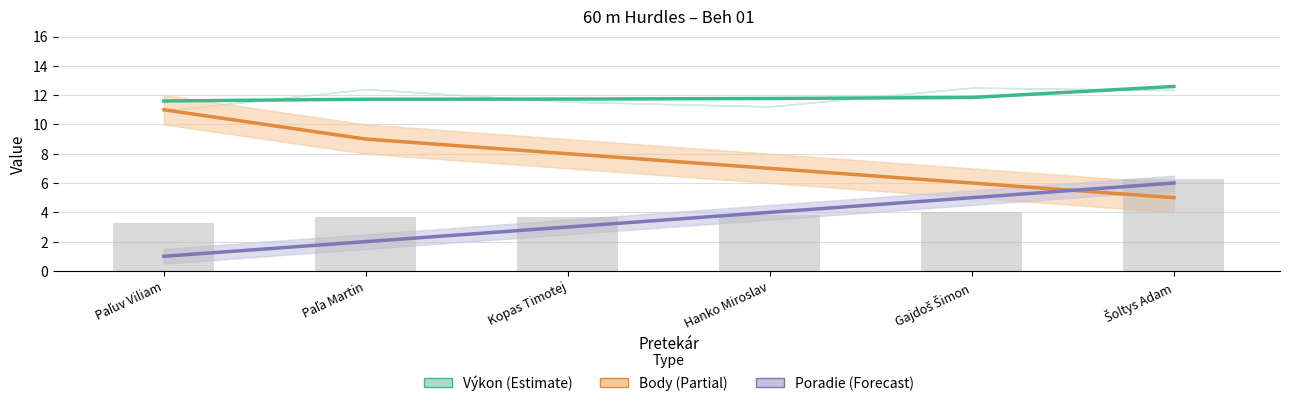

The value of Poradie at Paľa Martin is 2.0. True or false?

True